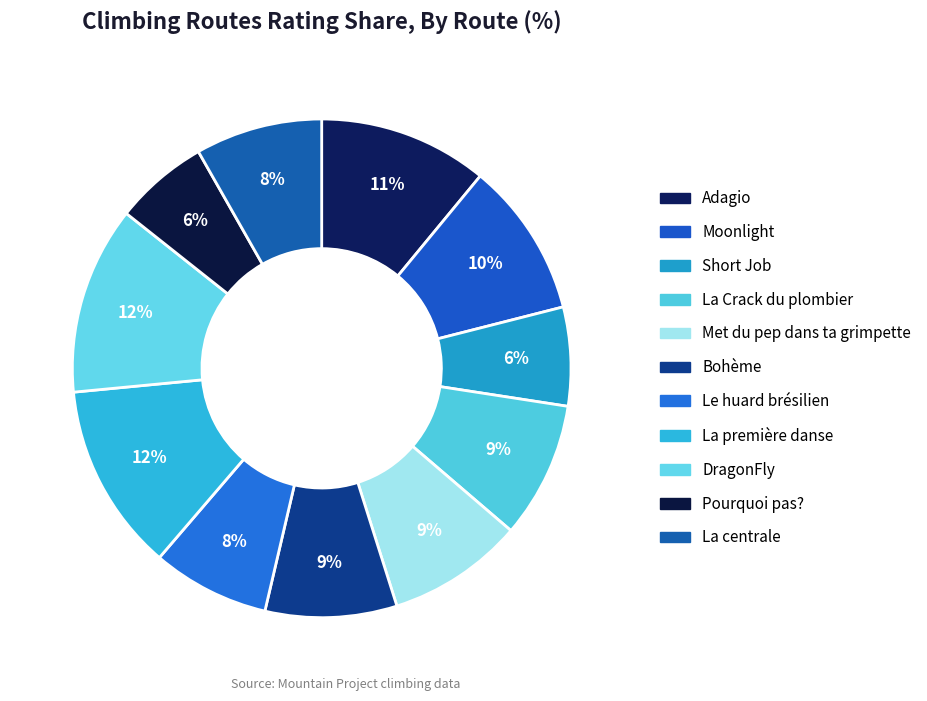

Is it true that Moonlight is 16% of the pie?

False